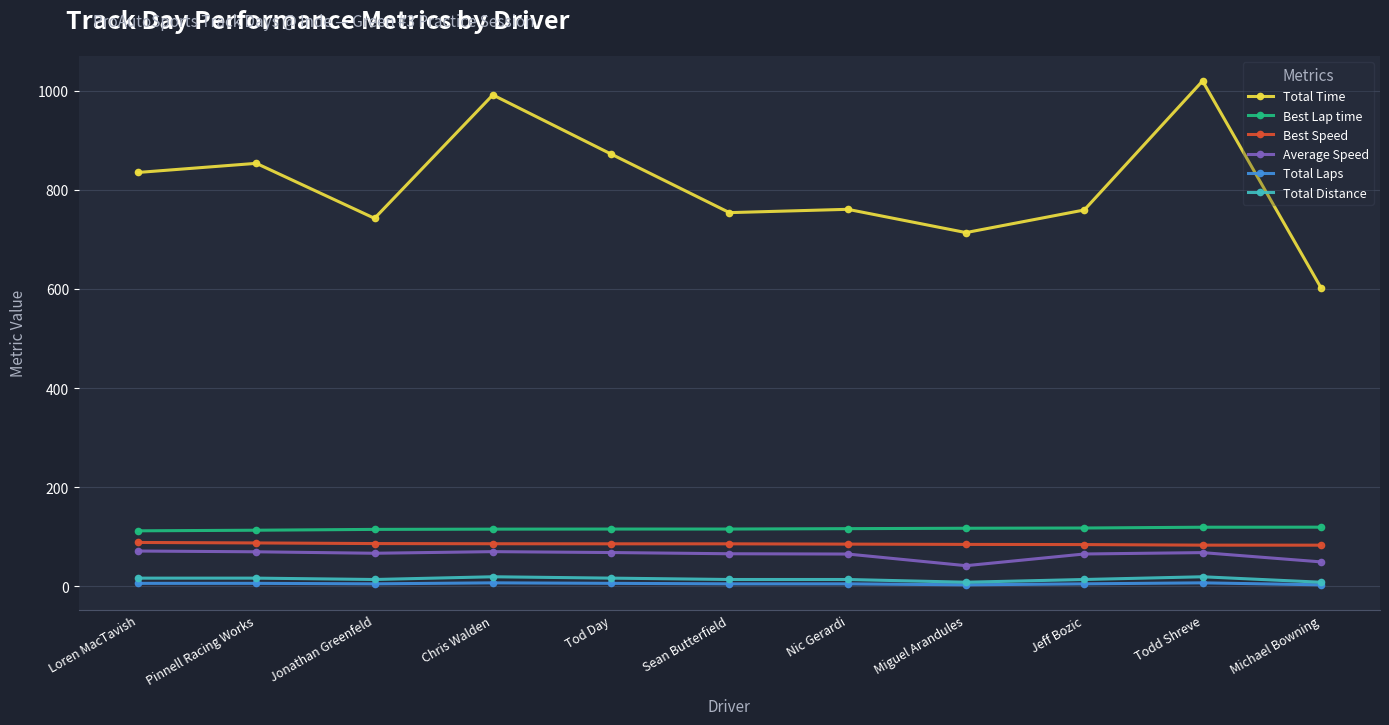

What is the sum of all Best Speed values?

939.3